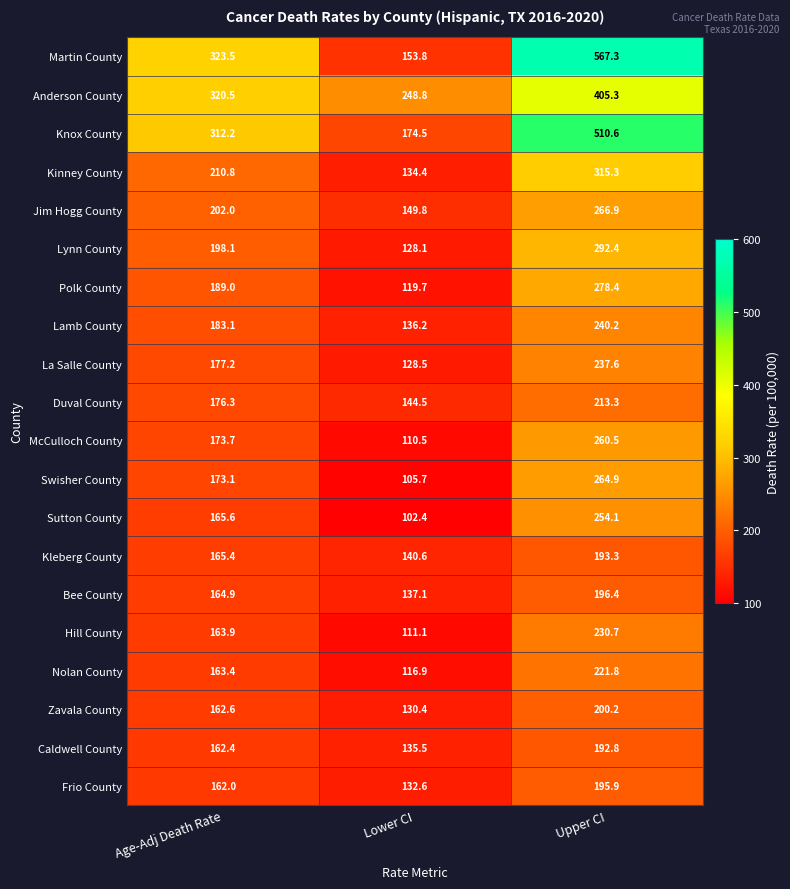

What is the total value across all series at Upper CI?

5537.9